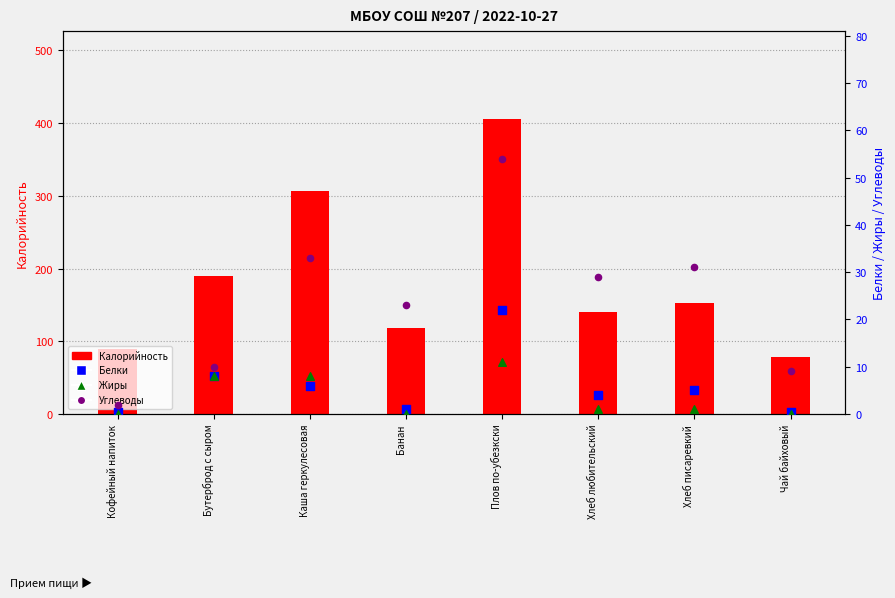

Which series contains the highest Y value?

Калорийность